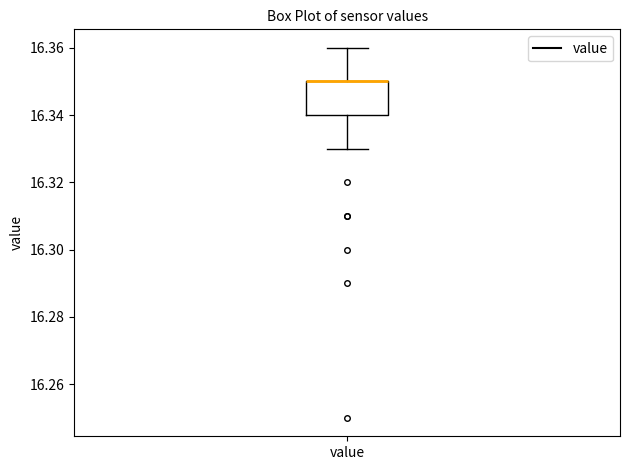

Where is the upper edge of the box for value on the y-axis? The values are not printed on the chart, so give them approximately, as read against the axis.

16.35